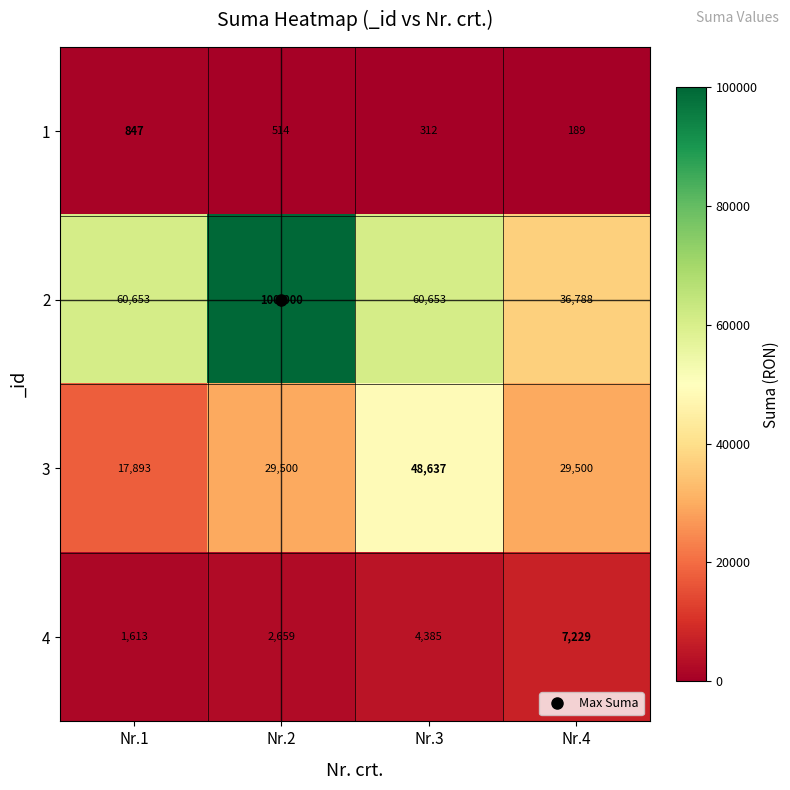

The 4 series shows 2659 at Nr.2. True or false?

True